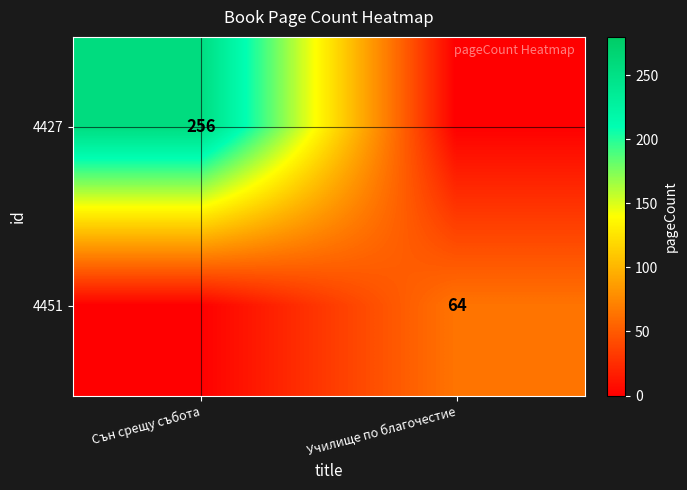

Is it true that 4451 equals 39 at Училище по благочестие?

False